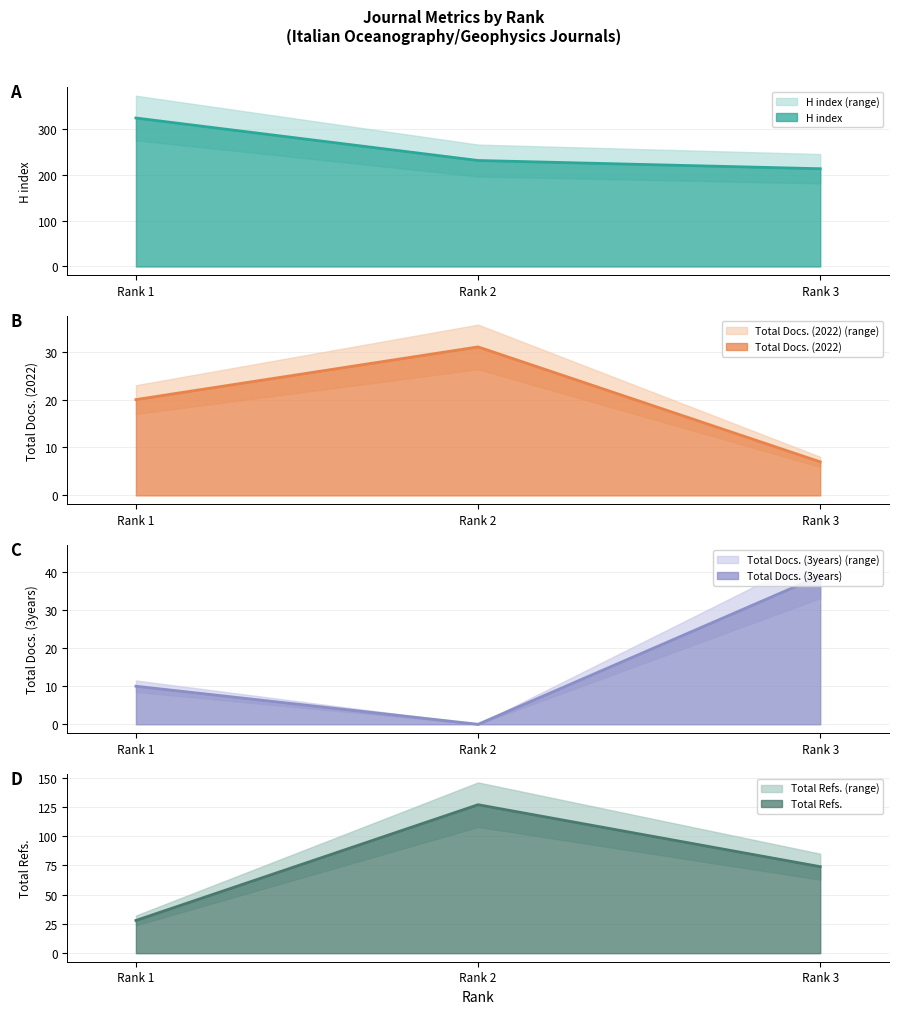

Which series changed the most between Rank 1 and Rank 3?

H index